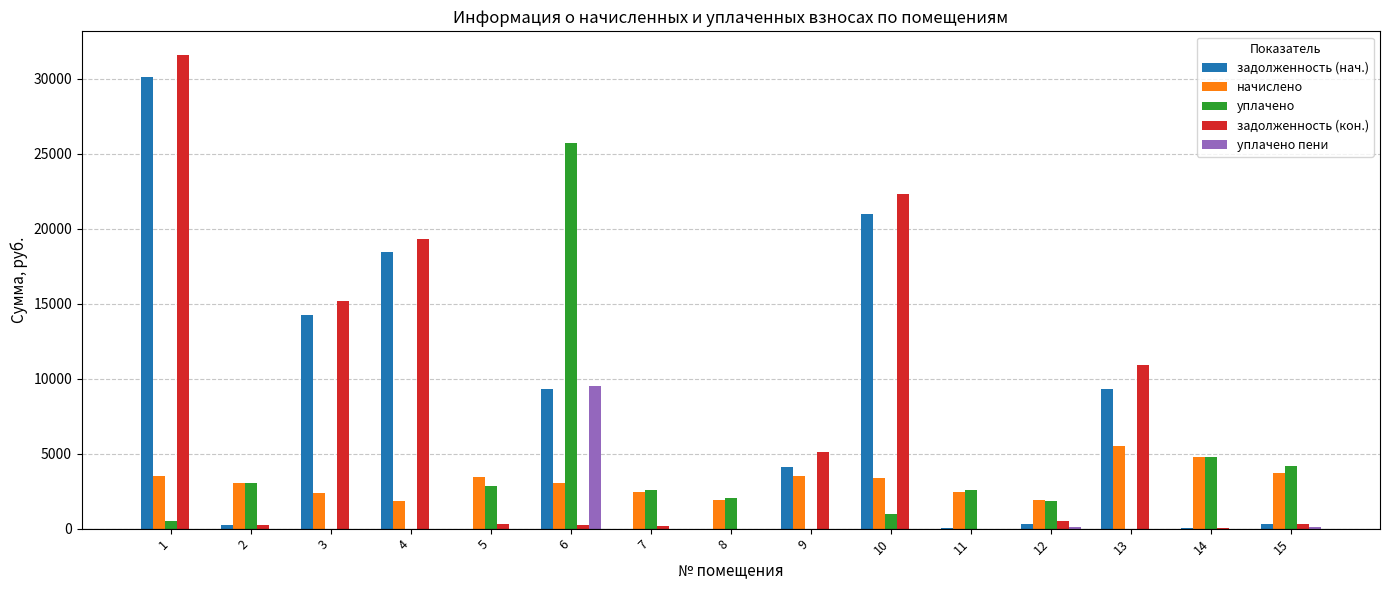

What is the maximum value for уплачено?

25698.3